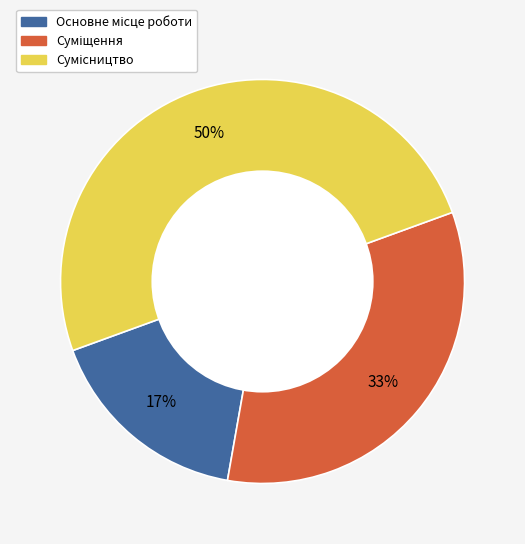

To the nearest percent, what is the difference between the largest and smallest slice percentages?

33%